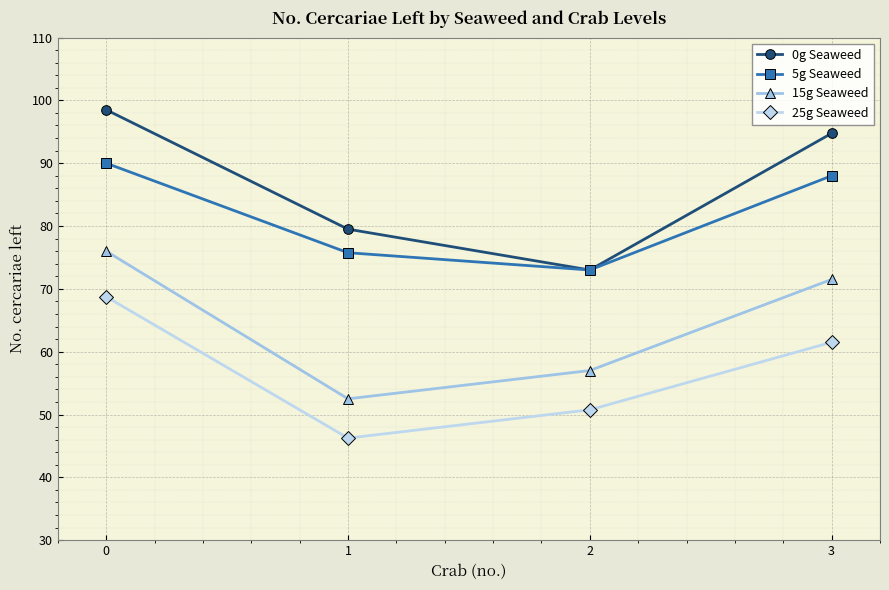

True or false: 0g Seaweed has more than 2 interior local peaks.

False